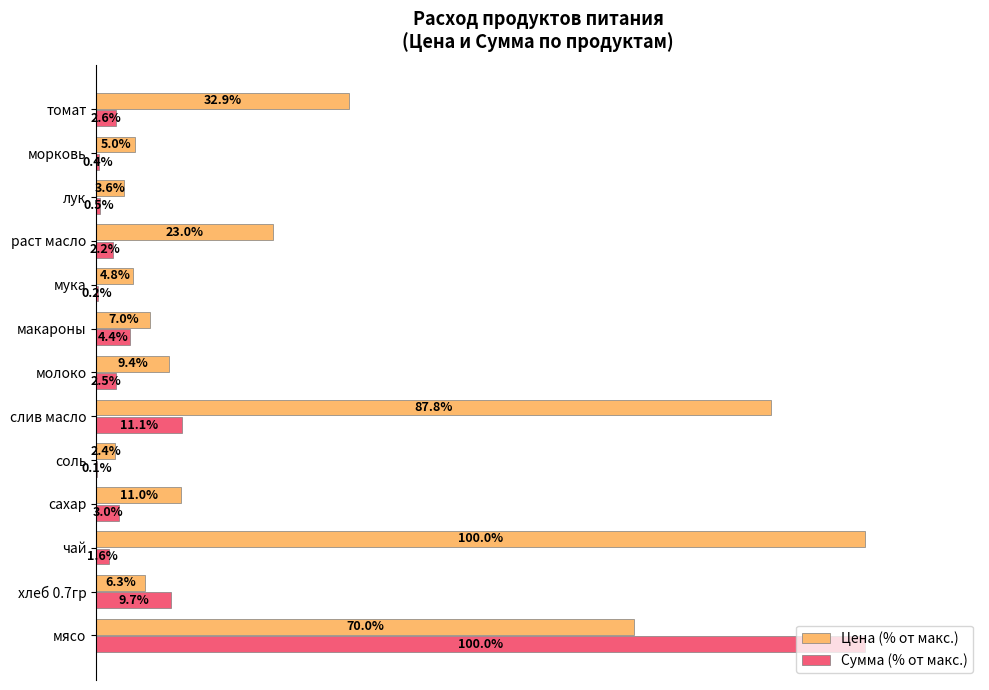

Which series has the largest total across all categories?

Цена (% от макс.)